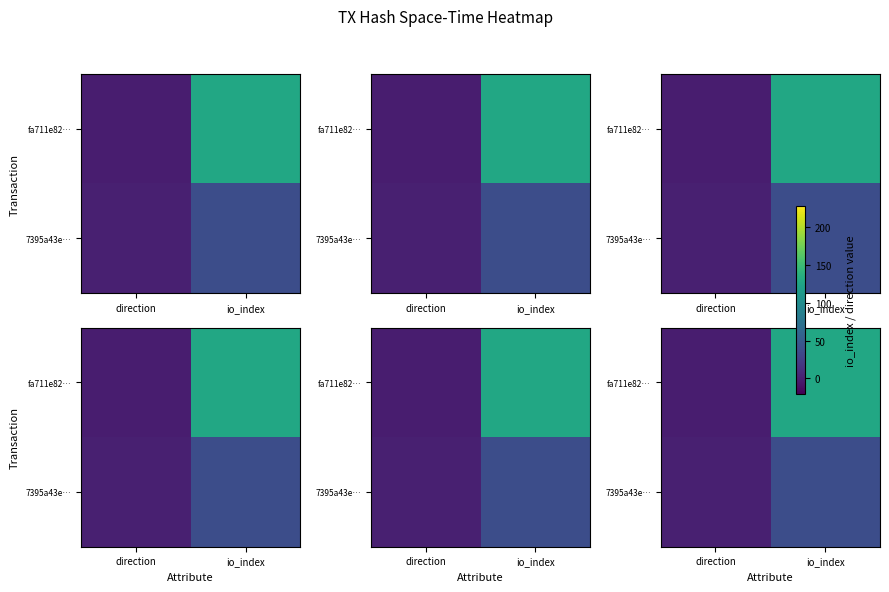

Which series has the largest range (max minus min)?

row_0